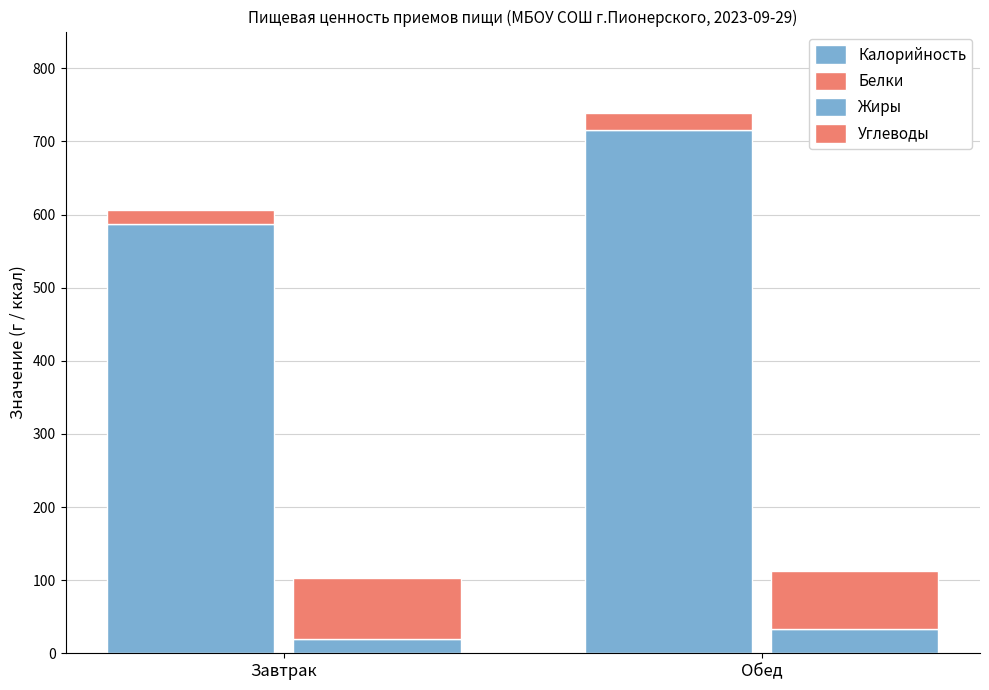

Reading right to left, extract all data points from this chart.

Калорийность: Обед=715.2	Завтрак=587.2
Белки: Обед=24.2	Завтрак=19.3
Жиры: Обед=33.1	Завтрак=20.1
Углеводы: Обед=80.0	Завтрак=82.2